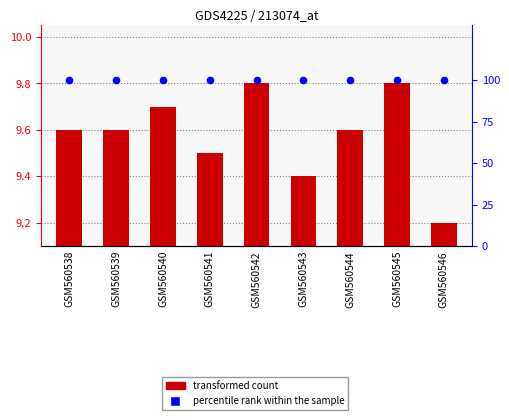

What is the total value across all series at GSM560544?

109.6